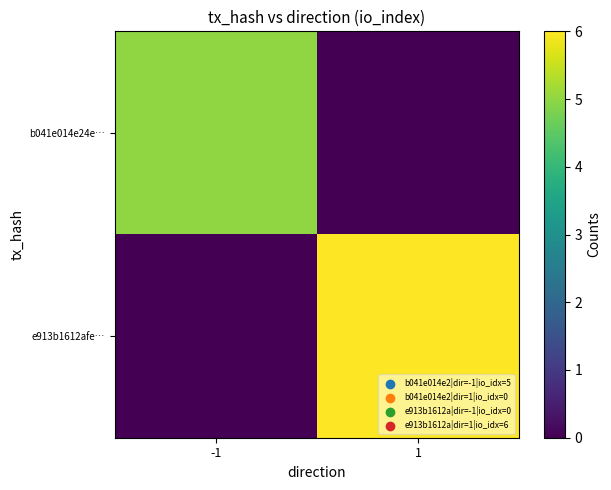

What is the total value across all series at -1?

5